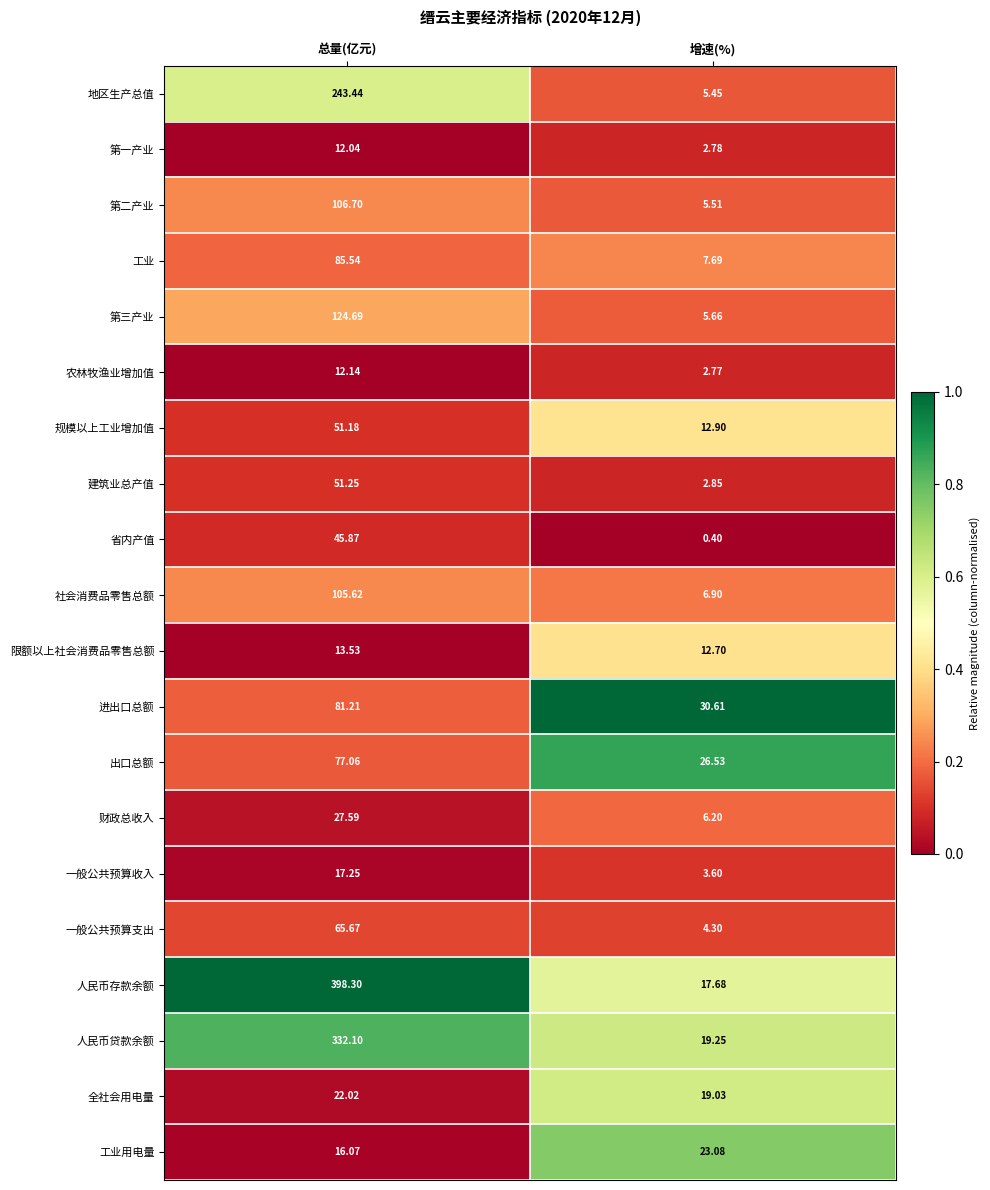

At which label does 农林牧渔业增加值 first exceed 12?

总量(亿元)